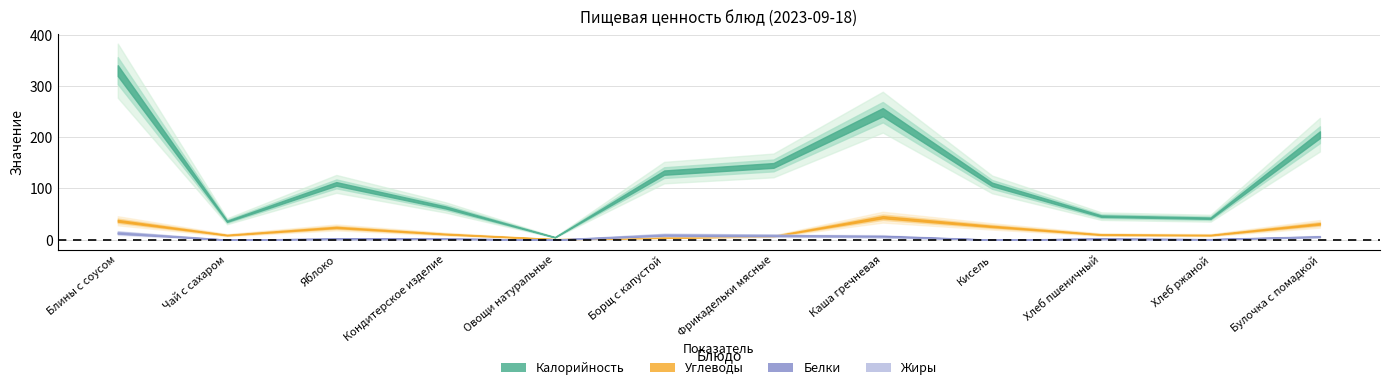

The value of Белки at Яблоко is 1.4. True or false?

False